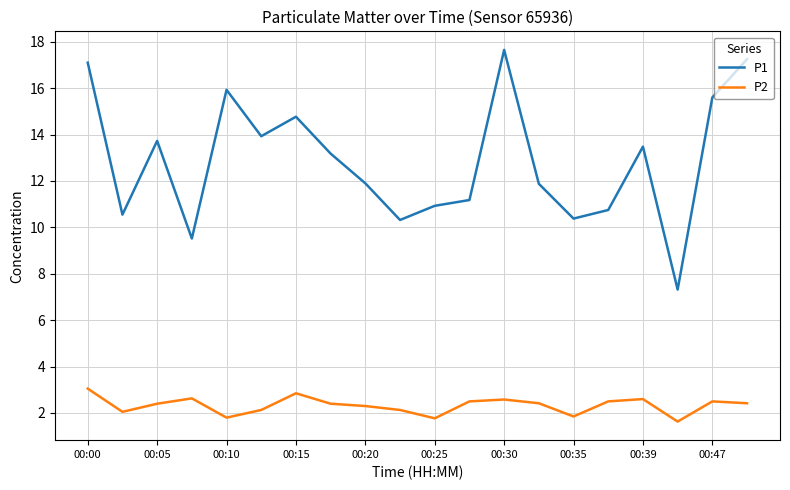

True or false: P1 and P2 cross at least once.

False